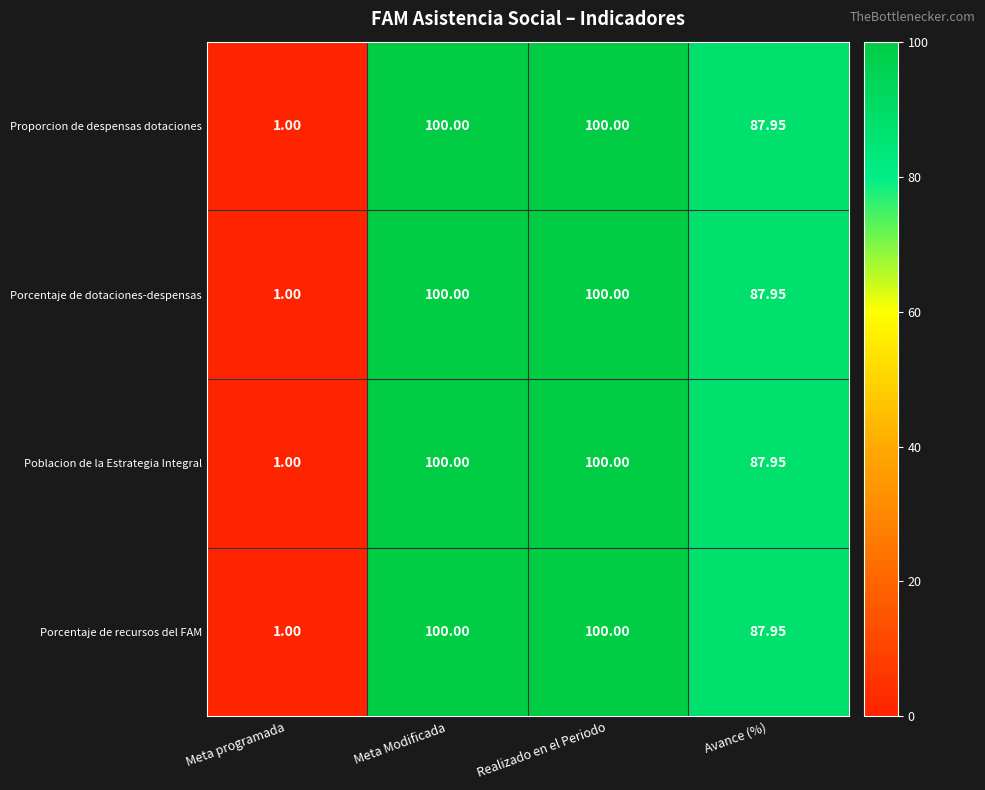

Is the value of Porcentaje de recursos del FAM at Meta Modificada greater than the value of Porcentaje de dotaciones-despensas at Meta programada?

Yes